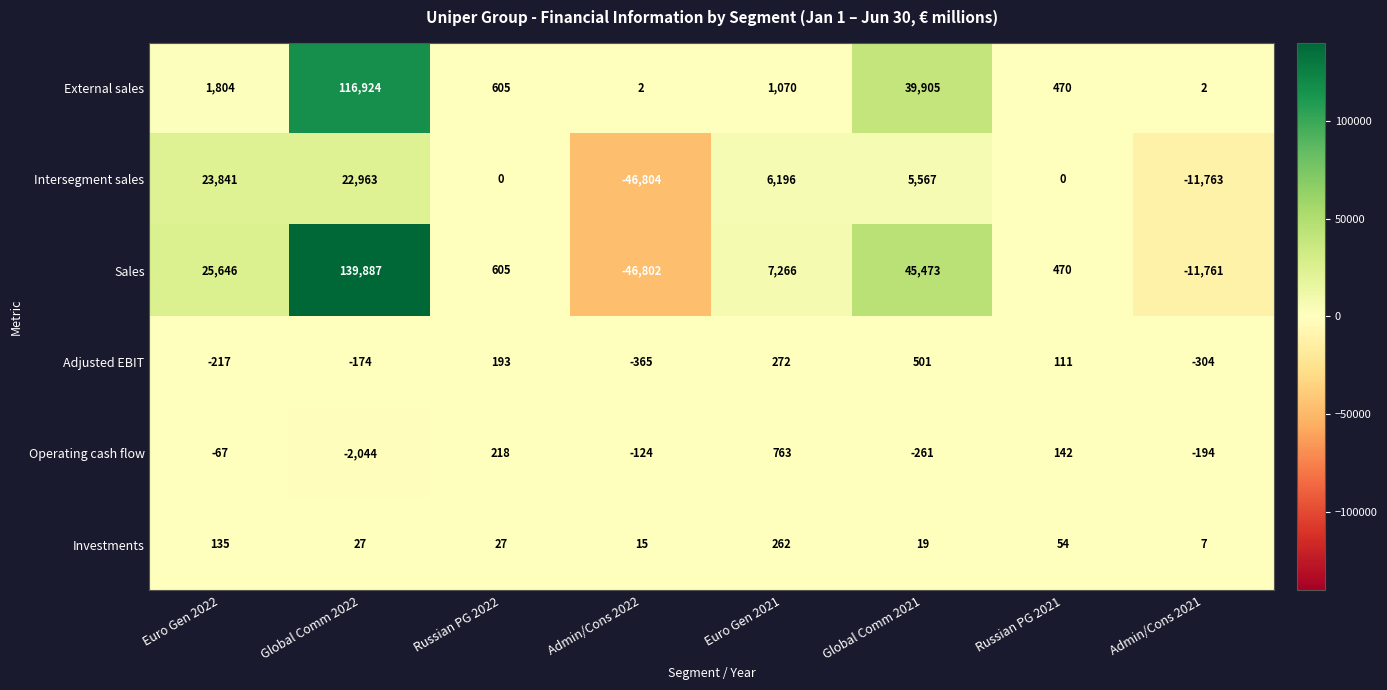

True or false: Adjusted EBIT has a value of -267 at Global Comm 2022.

False